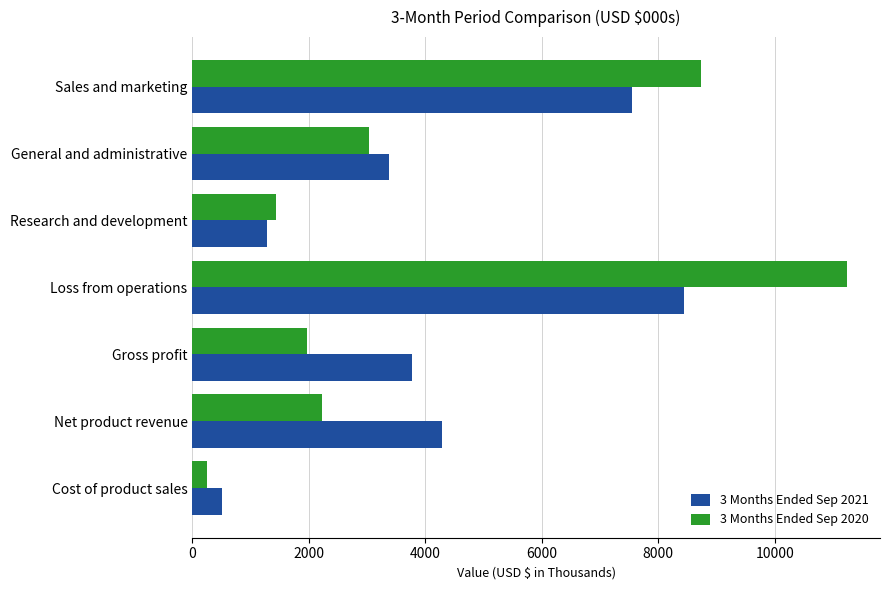

List the labels in order of 3 Months Ended Sep 2021 value, largest first.

Loss from operations, Sales and marketing, Net product revenue, Gross profit, General and administrative, Research and development, Cost of product sales